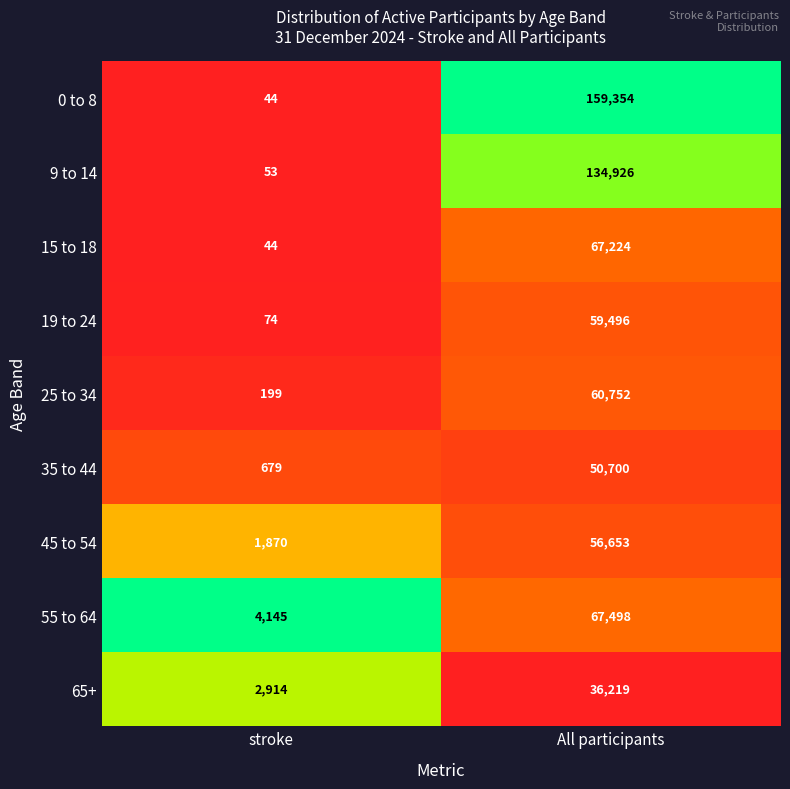

What is the greatest value displayed?

159354